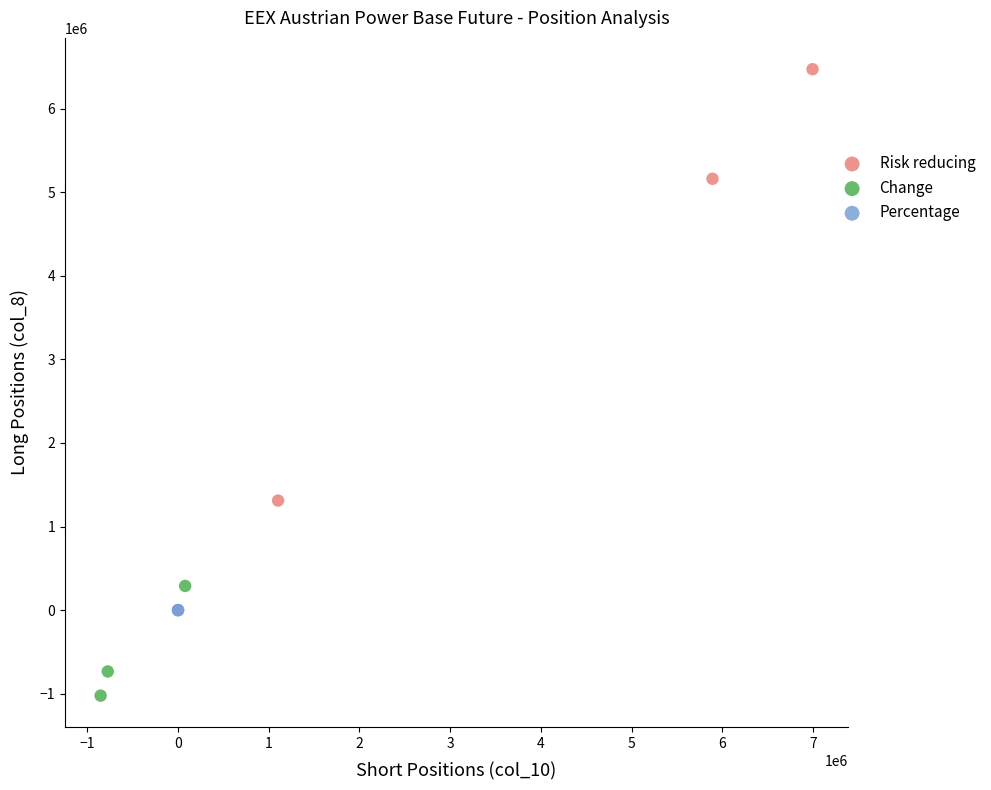

Which series contains the lowest Y value?

Change